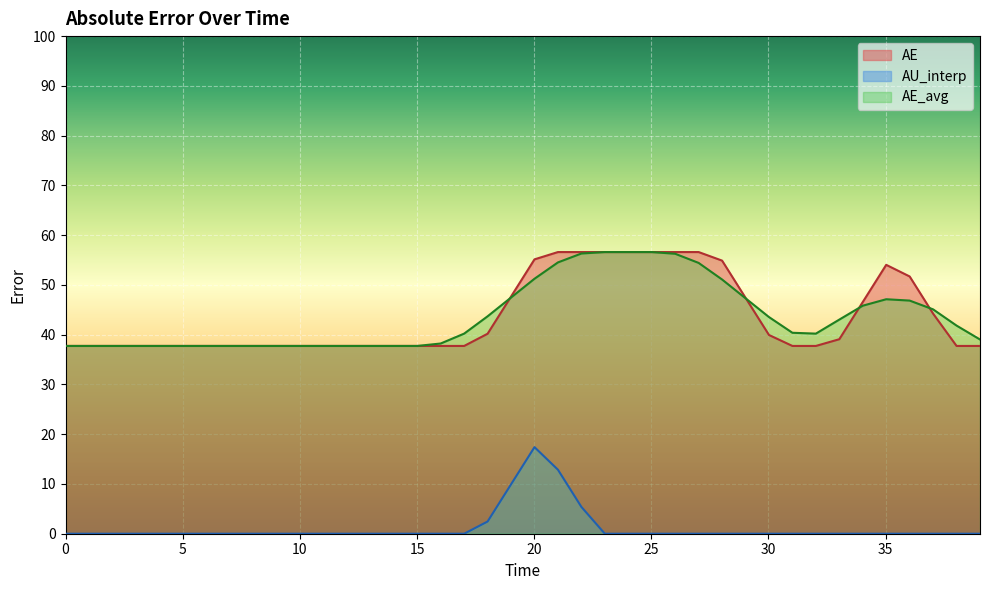

How many lines are shown in the chart?

3